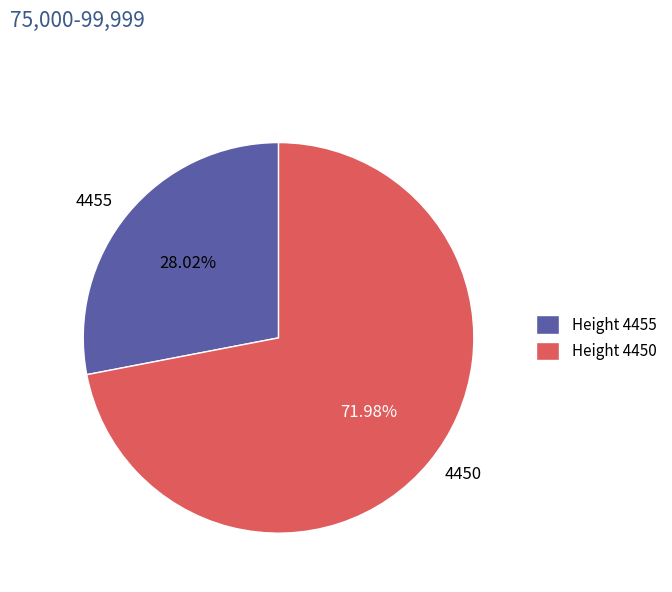

Does 4455 represent more than half of the total?

No